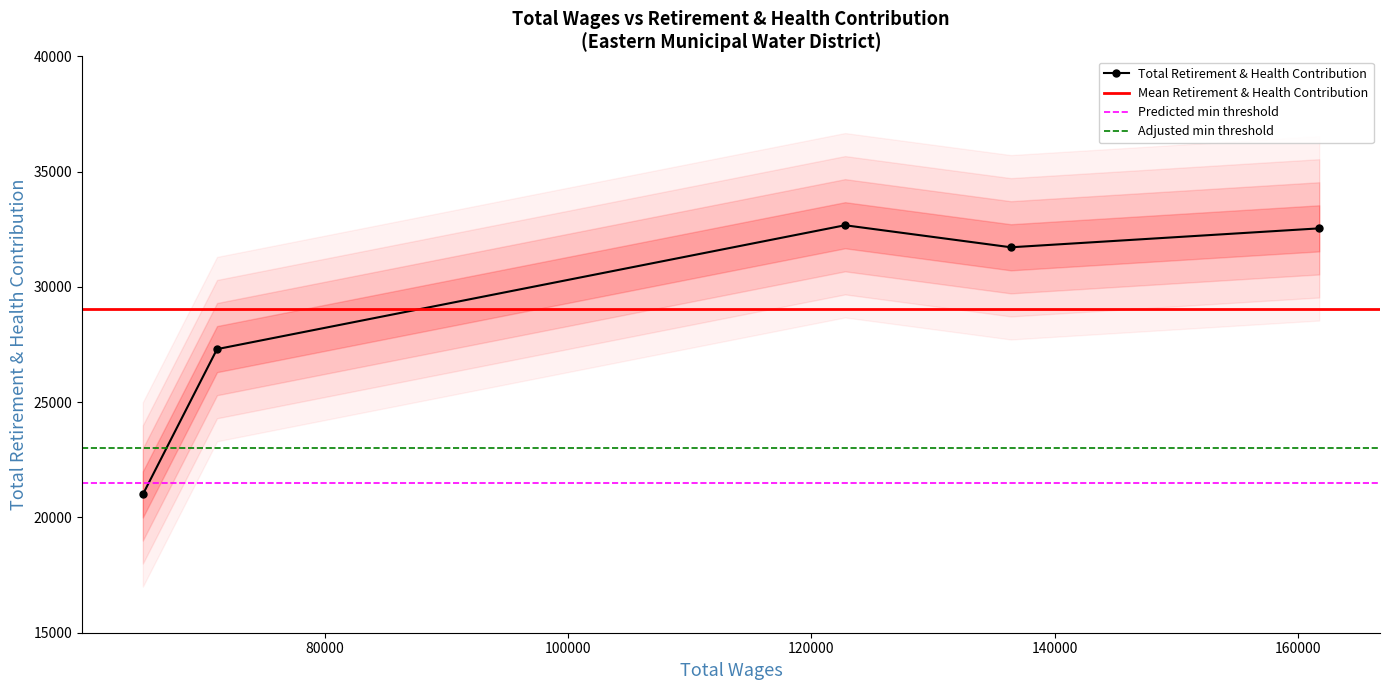

How many data points in Total Retirement & Health Contribution are less than 31722?

2